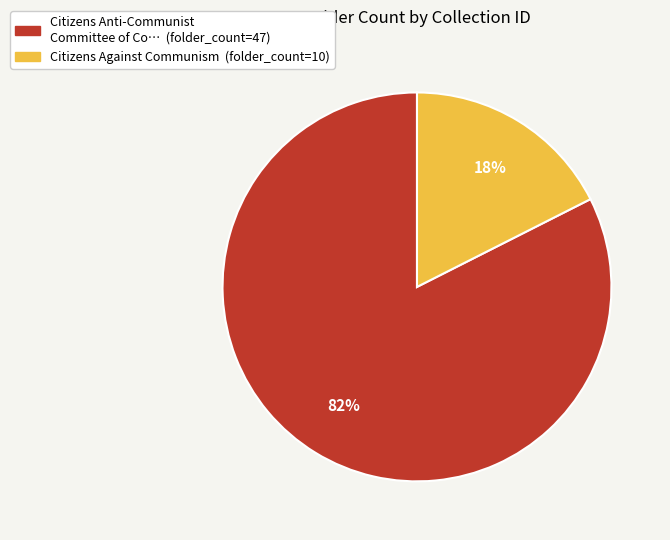

How many slices are in this pie chart?

2